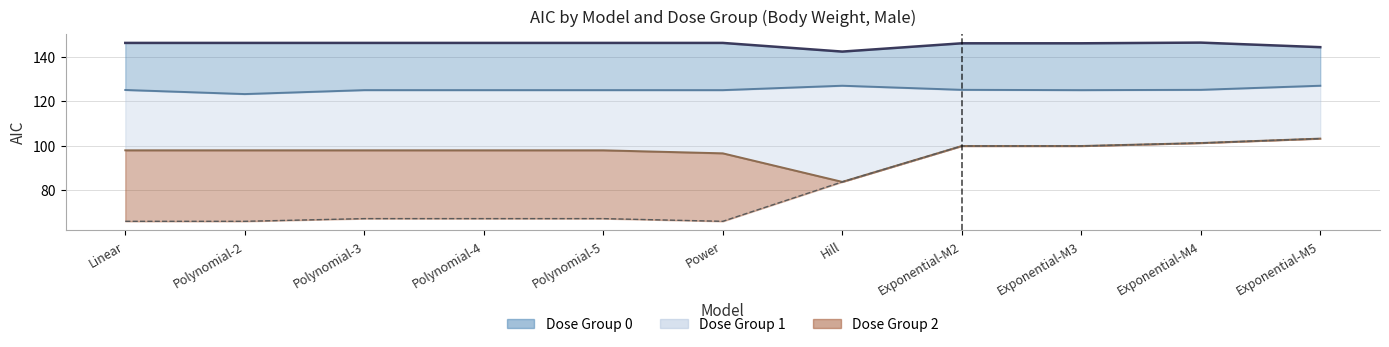

Rank the categories by value from lowest to highest.

Hill, Exponential-M5, Exponential-M2, Exponential-M3, Linear, Polynomial-2, Polynomial-3, Polynomial-4, Polynomial-5, Power, Exponential-M4